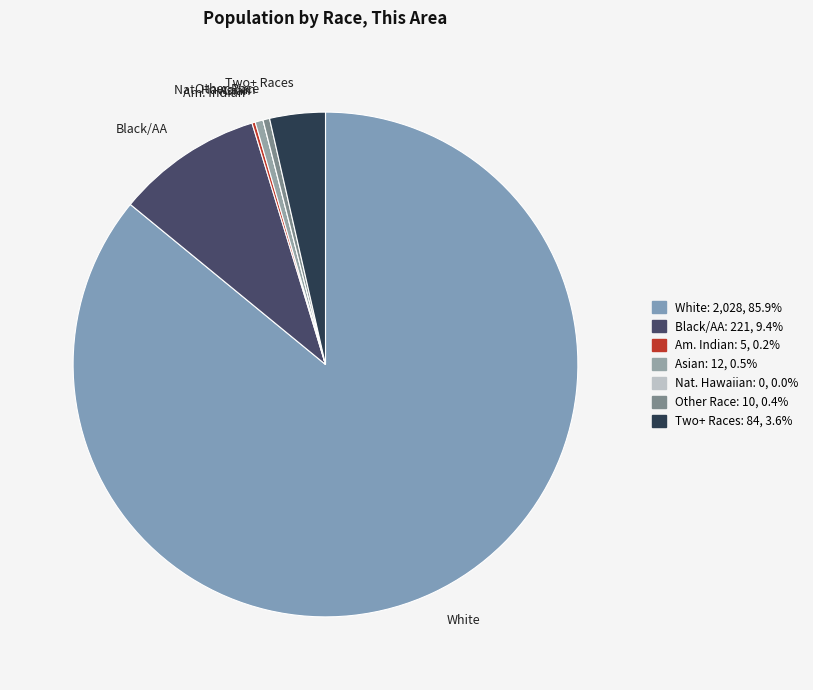

What is the majority slice?

White